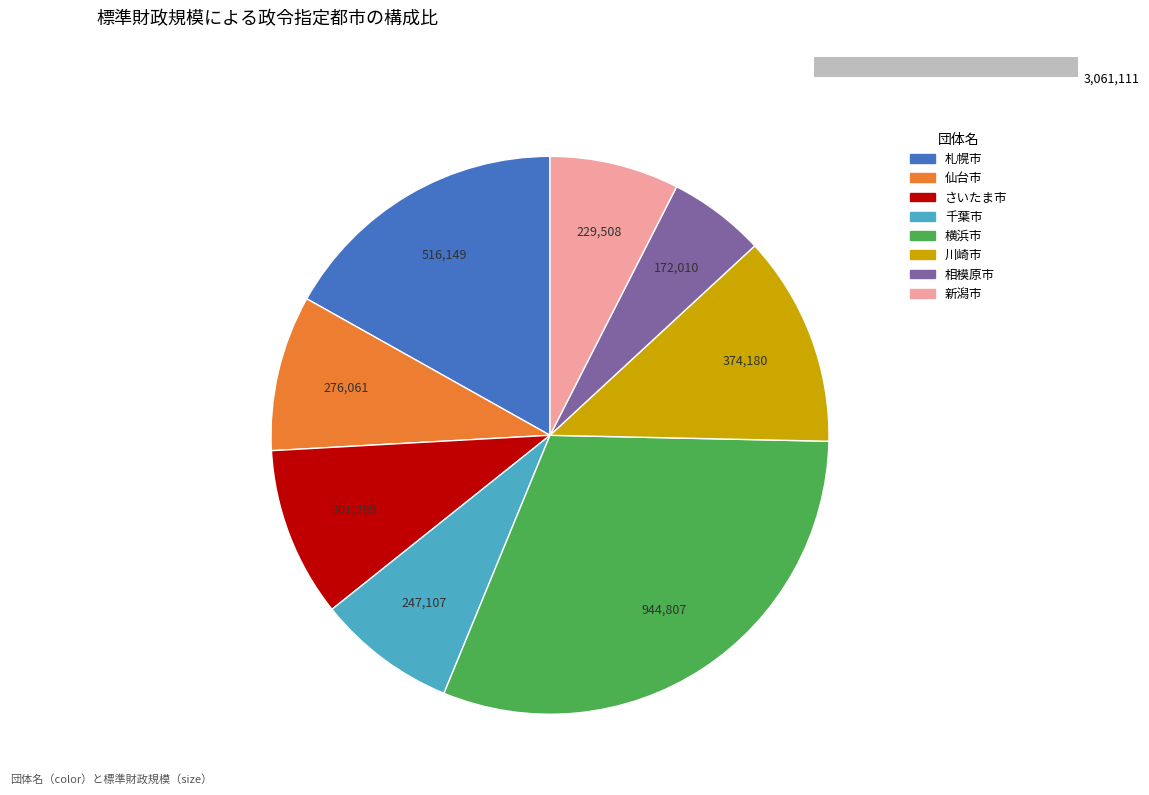

To the nearest percent, what is the average slice percentage?

12%